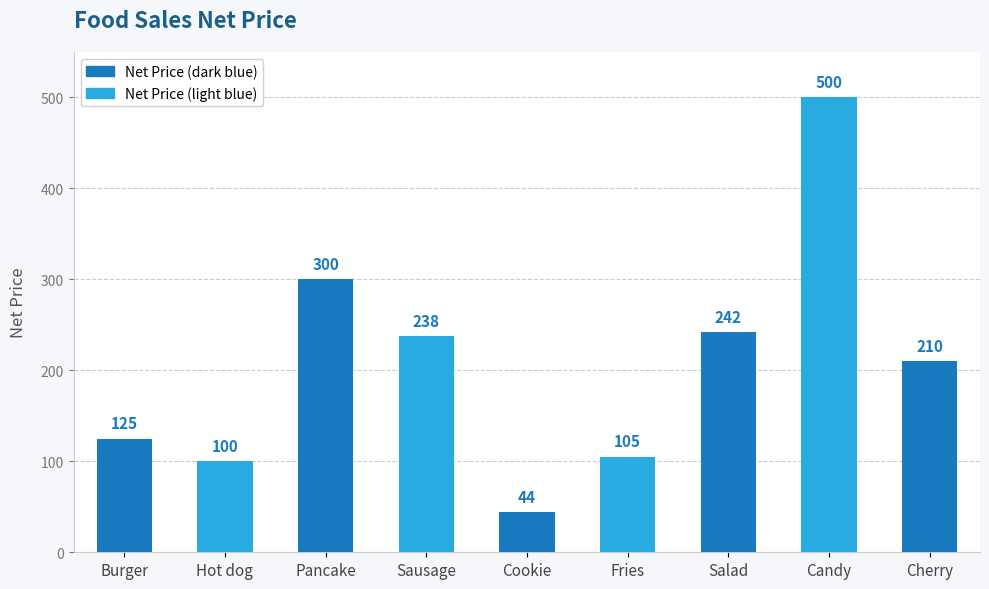

How many values are below 210?

4